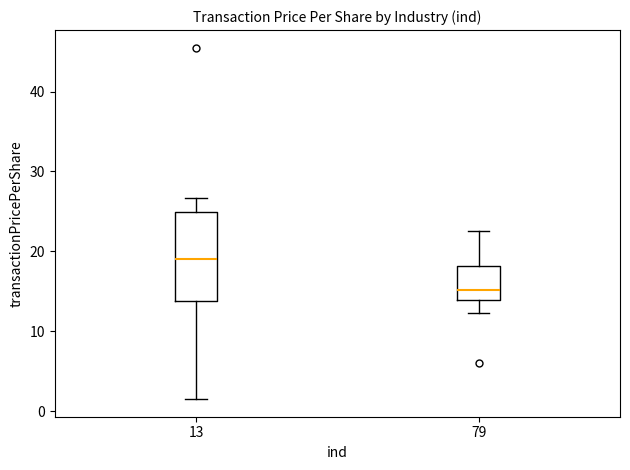

Reading left to right, read every box against the y-axis: the position of its median line, the range the box covers, and the ends of its whiskers. The values are not printed on the chart, so give them approximately, as read against the axis.

13: median 19, box 14 to 25, whiskers 2 to 27
79: median 15, box 14 to 18, whiskers 12 to 23